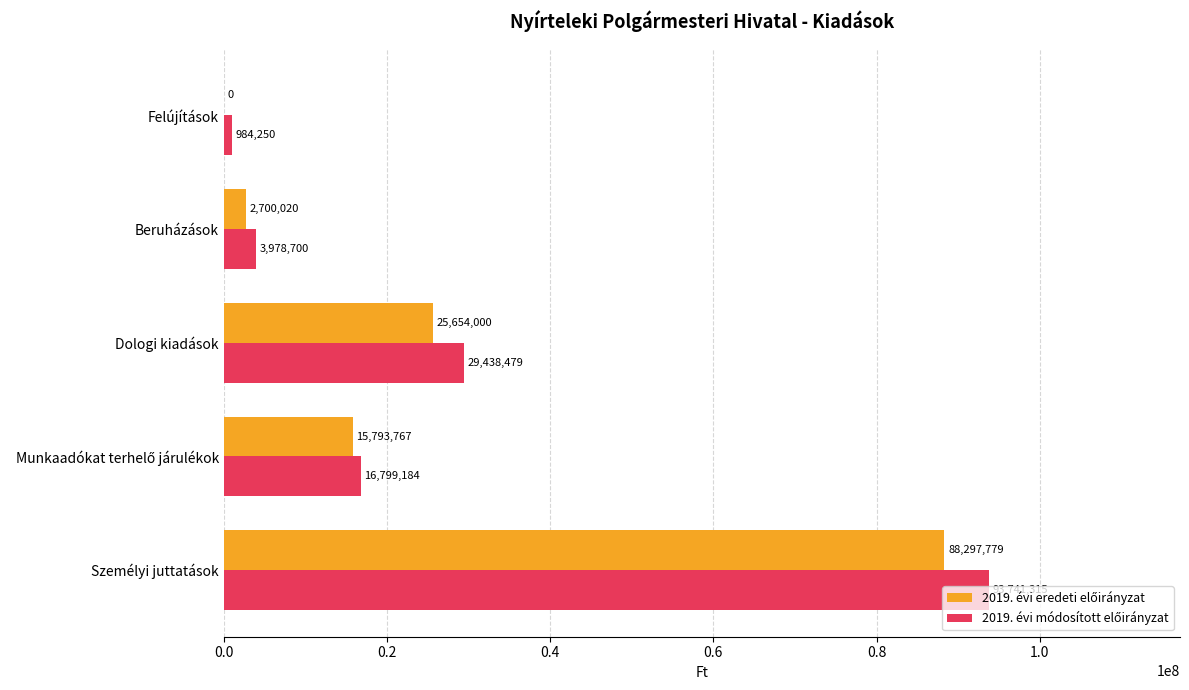

At which category is the sum across all series the highest?

Személyi juttatások